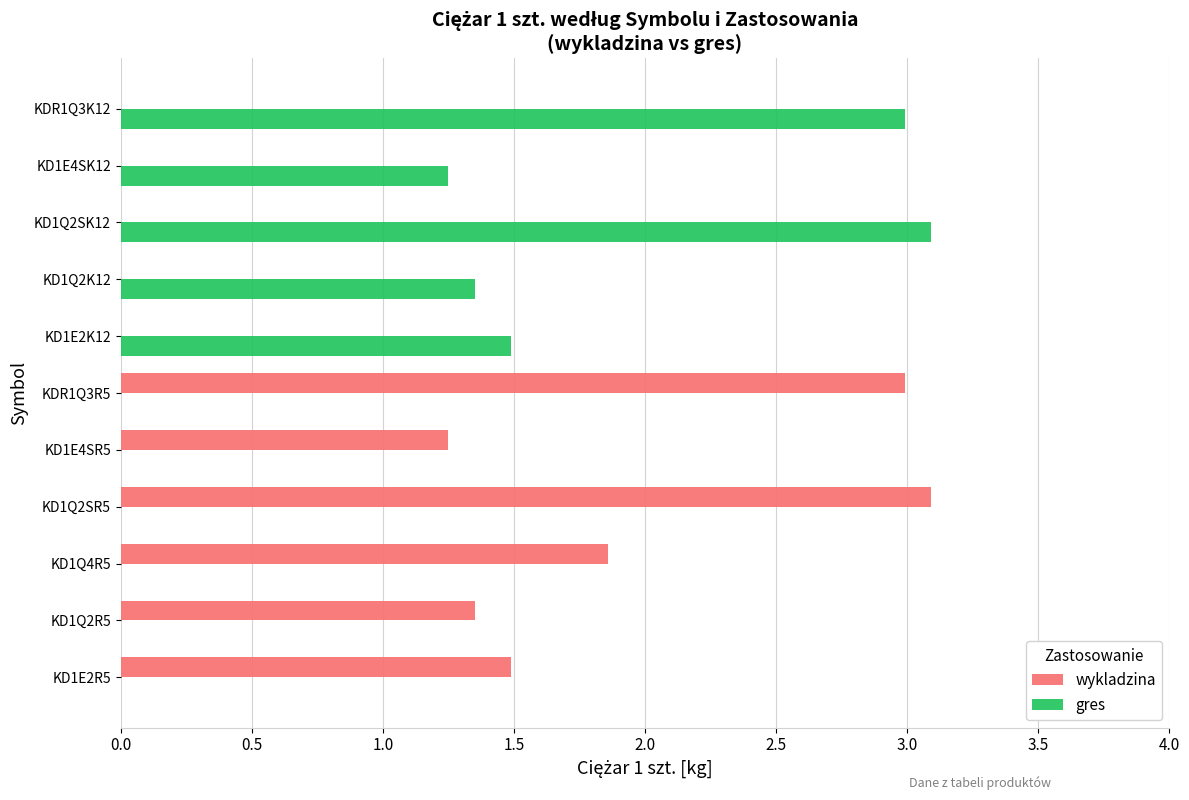

What is the greatest value displayed?

3.1